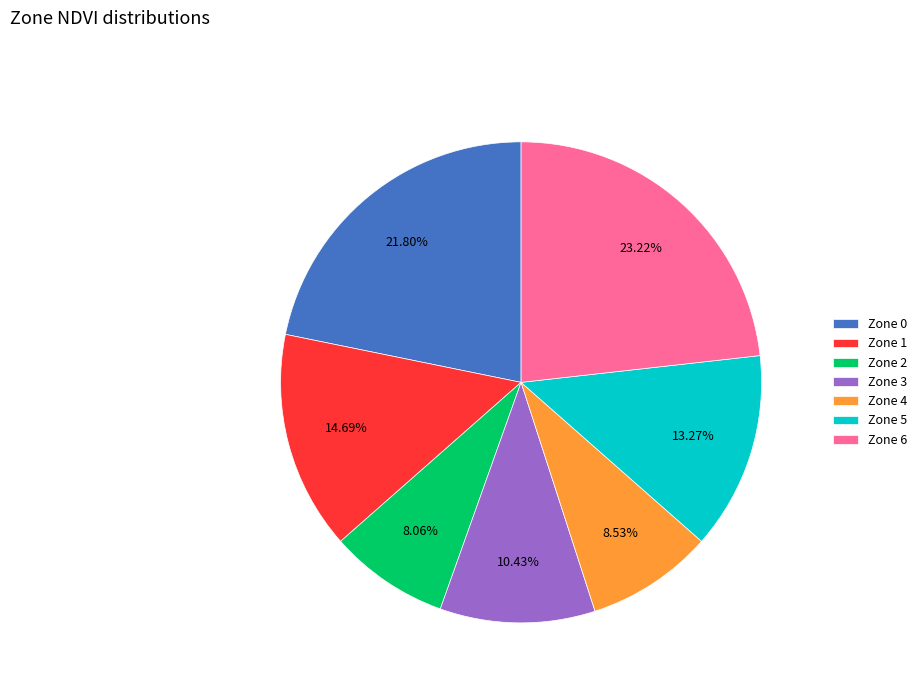

Between Zone 4 and Zone 5, which is larger?

Zone 5